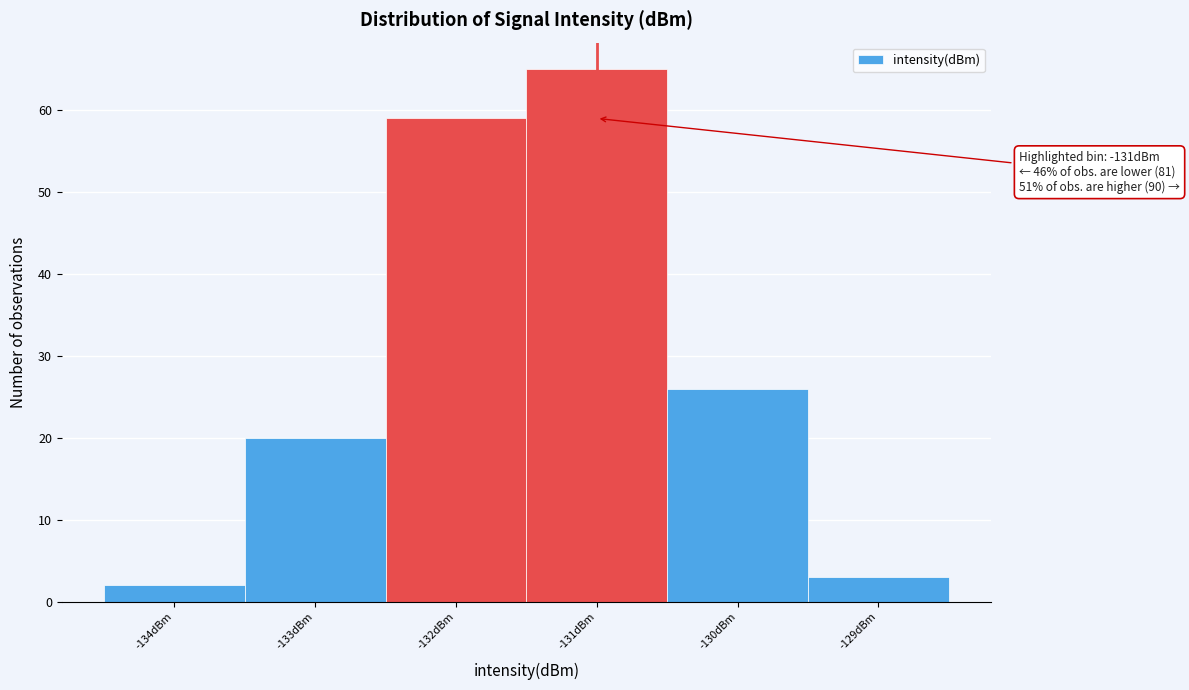

Reading left to right, transcribe all the data shown in this chart.

-134dBm=2	-133dBm=20	-132dBm=59	-131dBm=65	-130dBm=26	-129dBm=3